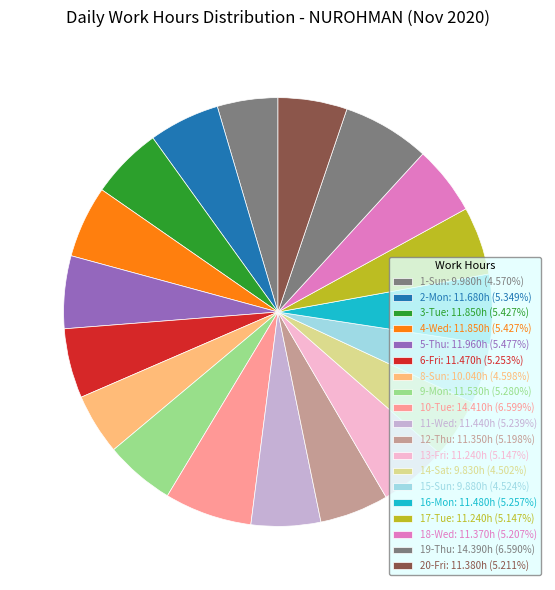

Count the number of slices in the pie.

19